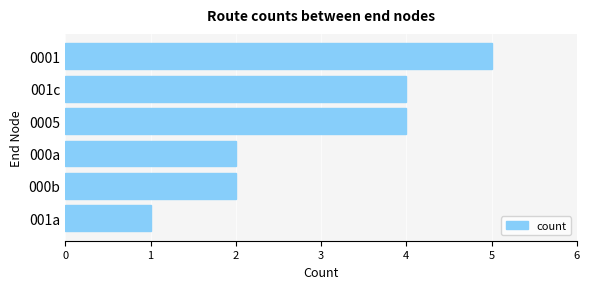

What is the difference between the second highest and minimum values?

3